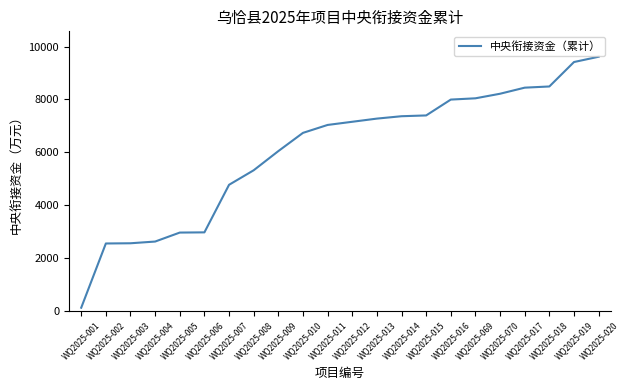

What is the difference between the maximum and minimum values?

9497.8